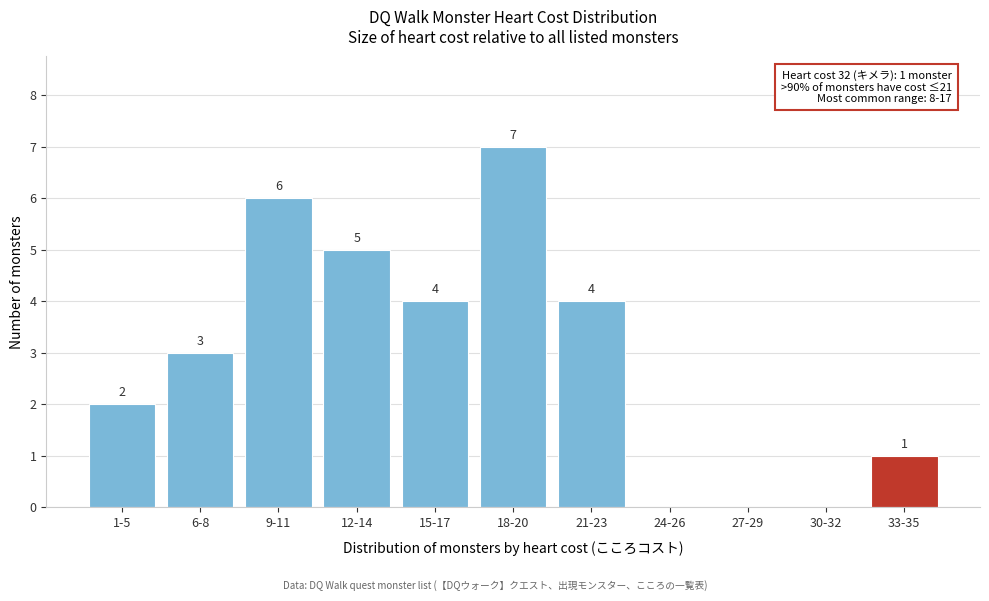

Reading left to right, transcribe all the data shown in this chart.

1-5=2	6-8=3	9-11=6	12-14=5	15-17=4	18-20=7	21-23=4	24-26=0	27-29=0	30-32=0	33-35=1